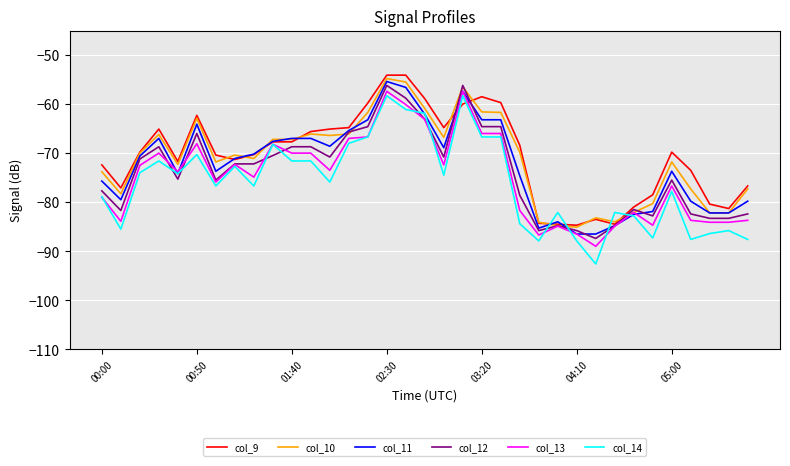

What is the minimum value for col_12?

-87.4